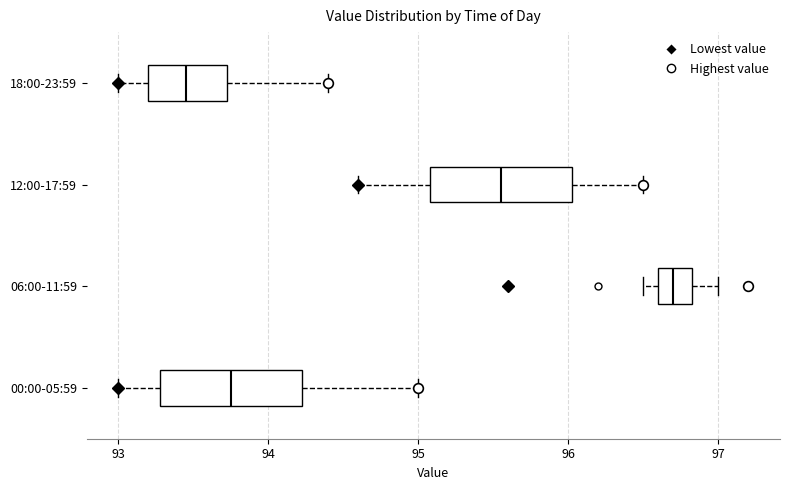

Reading bottom to top, transcribe this box plot: for each box, give where its median line is, the range the box spans, and where its two whiskers end, as read against the x-axis. The values are not printed on the chart, so give them approximately, as read against the axis.

00:00-05:59: median 93.8, box 93.3 to 94.2, whiskers 93.0 to 95.0
06:00-11:59: median 96.7, box 96.6 to 96.8, whiskers 96.5 to 97.0
12:00-17:59: median 95.6, box 95.1 to 96.0, whiskers 94.6 to 96.5
18:00-23:59: median 93.5, box 93.2 to 93.7, whiskers 93.0 to 94.4